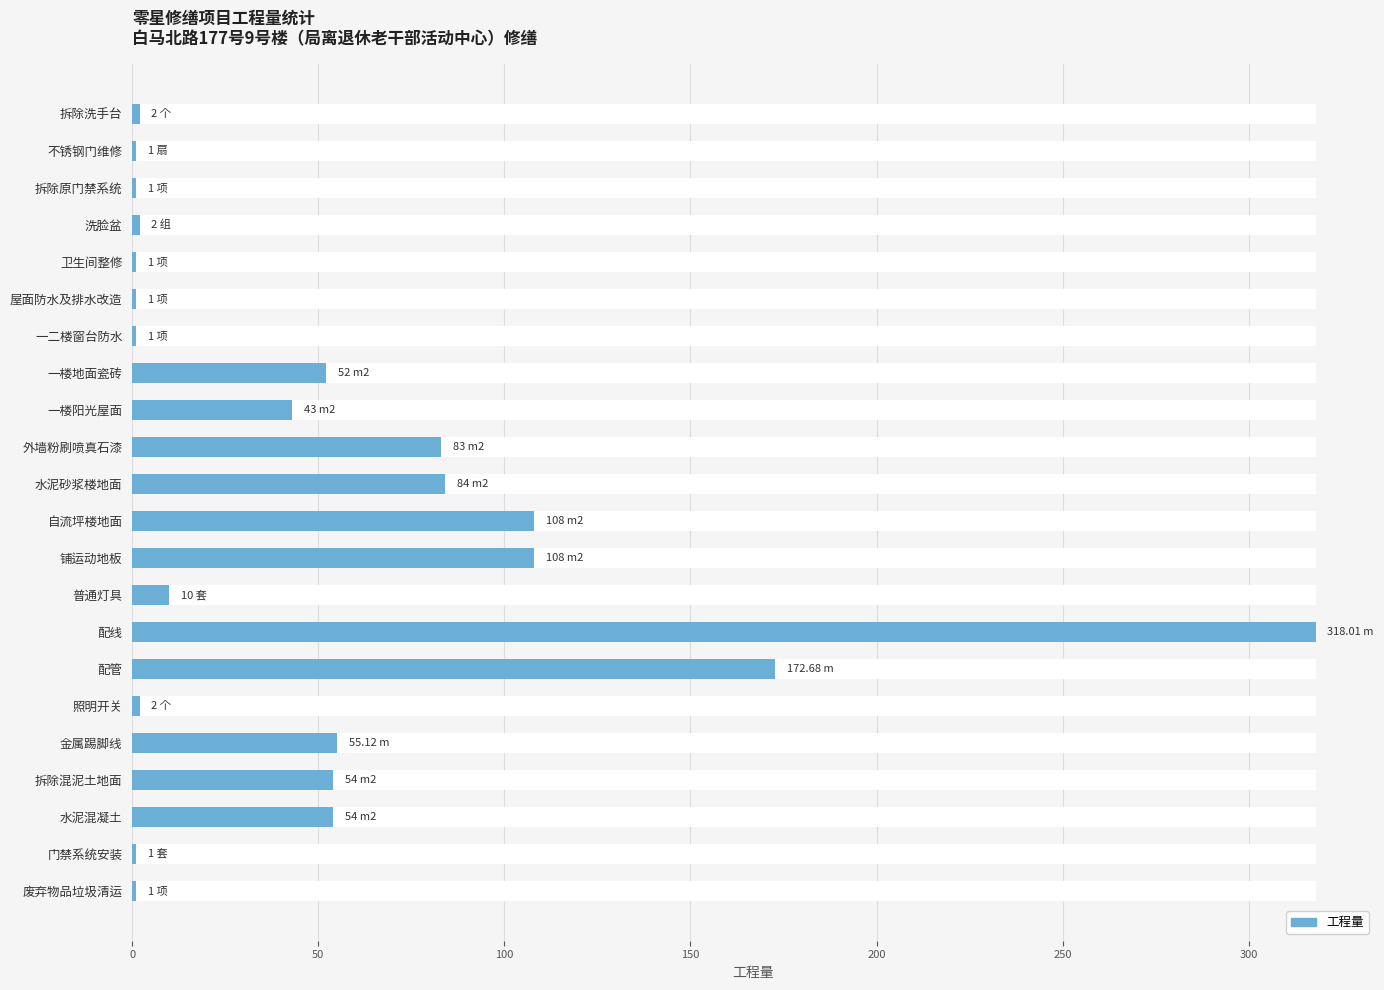

What is the ratio of the value at 普通灯具 to the value at 拆除洗手台?

5.0